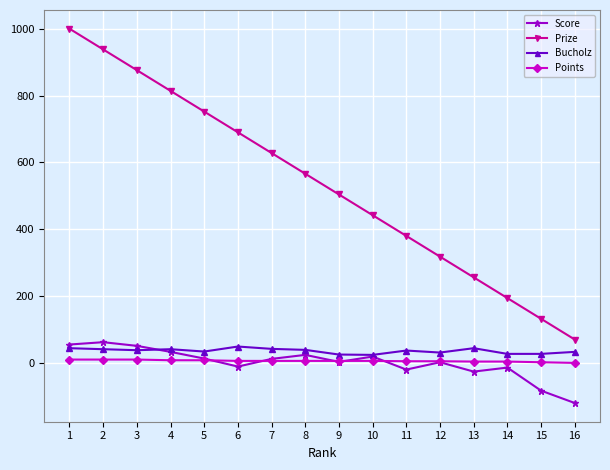

What is the minimum value for Score?

-120